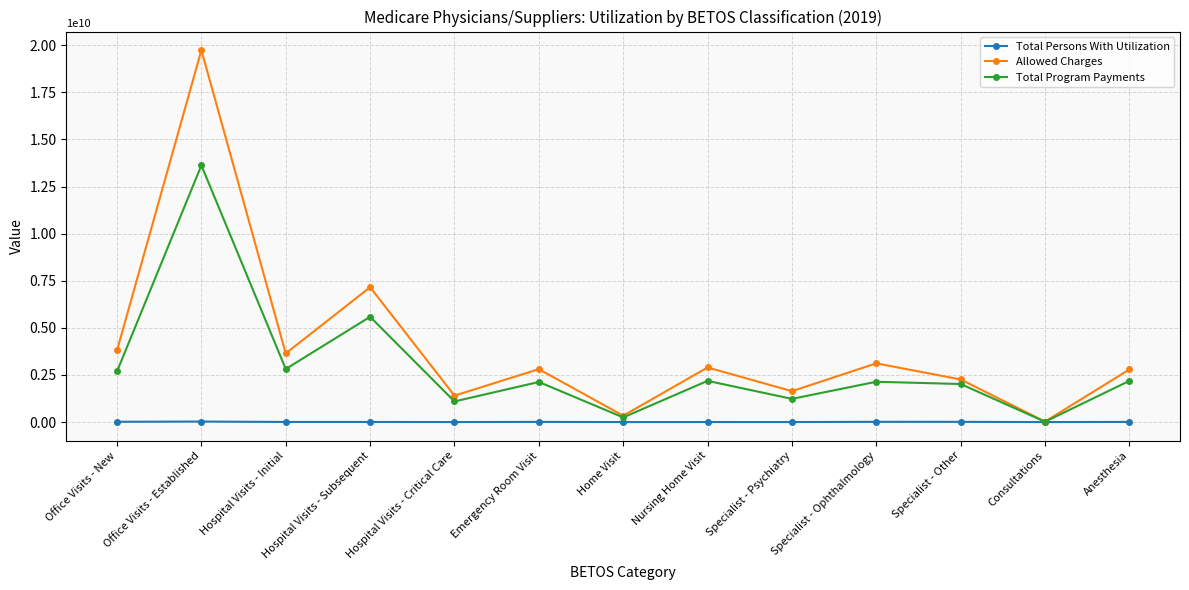

What is the spread (max minus min) of values at Office Visits - New?

3785099819